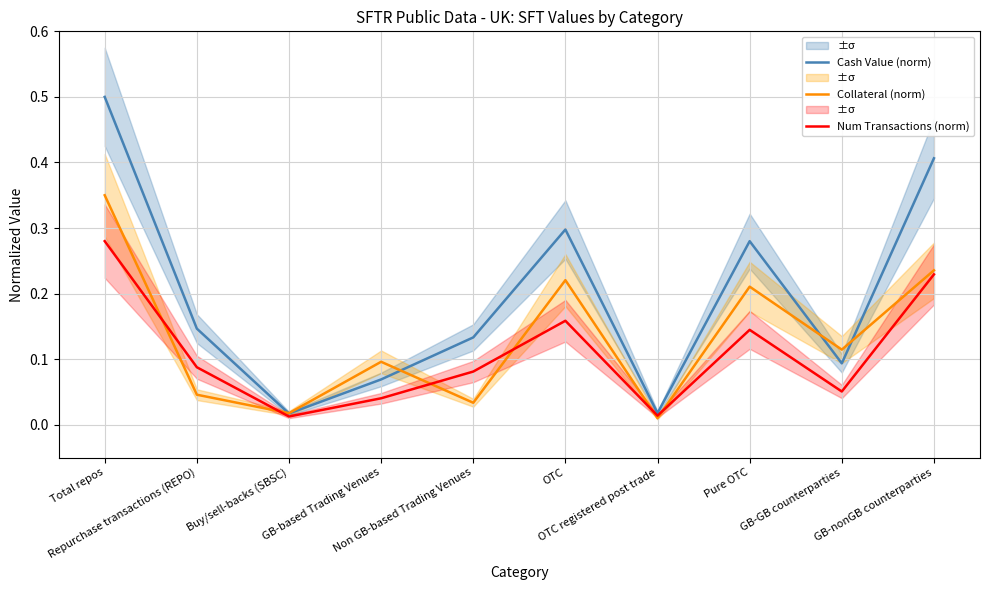

True or false: Cash Value (norm) and Num Transactions (norm) cross at least once.

False